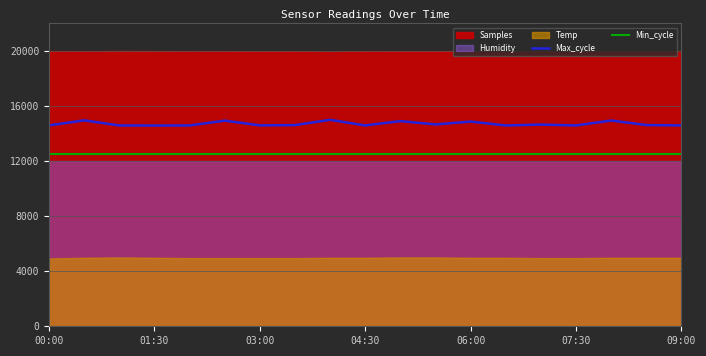

True or false: Max_cycle and Min_cycle cross at least once.

False